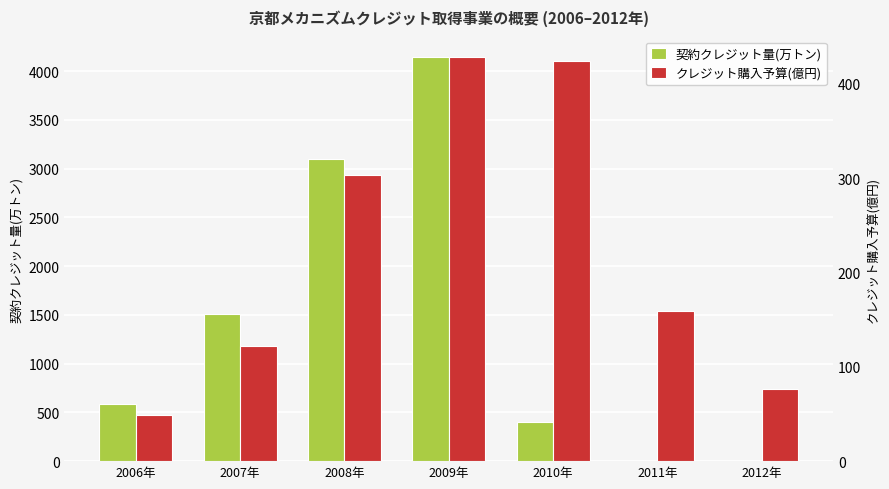

True or false: 契約クレジット量(万トン) has a value of 0.0 at 2012年.

True